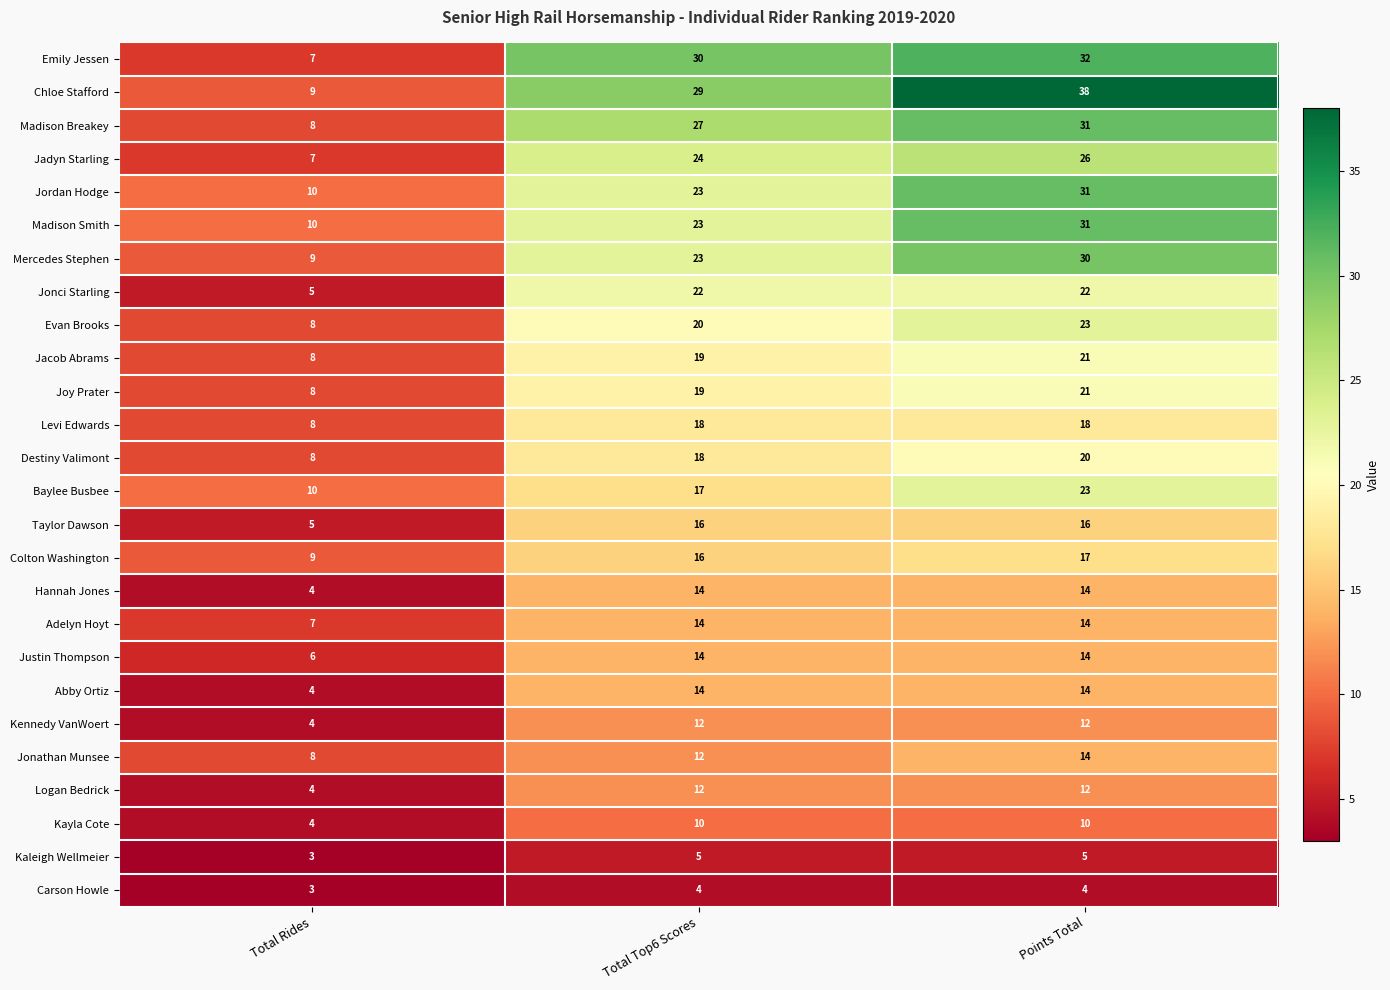

What is the difference between the maximum and second lowest values in the Baylee Busbee series?

6